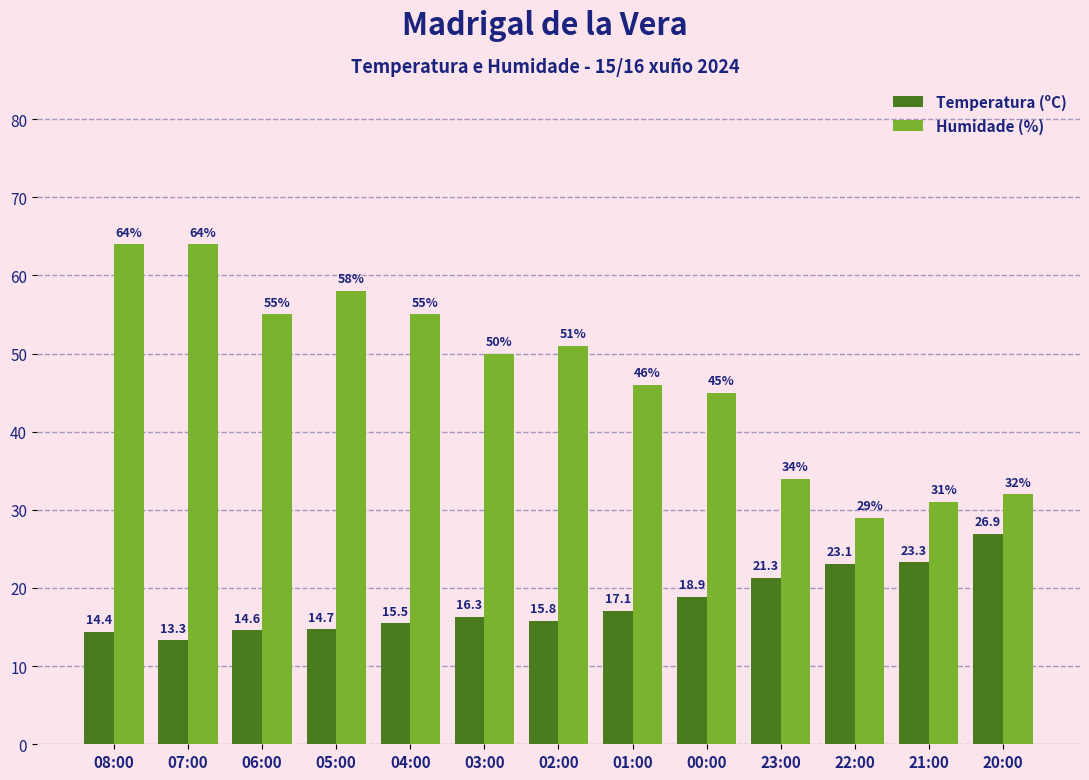

Reading left to right, extract all data points from this chart.

Temperatura (ºC): 14.4	13.3	14.6	14.7	15.5	16.3	15.8	17.1	18.9	21.3	23.1	23.3	26.9
Humidade (%): 64.0	64.0	55.0	58.0	55.0	50.0	51.0	46.0	45.0	34.0	29.0	31.0	32.0